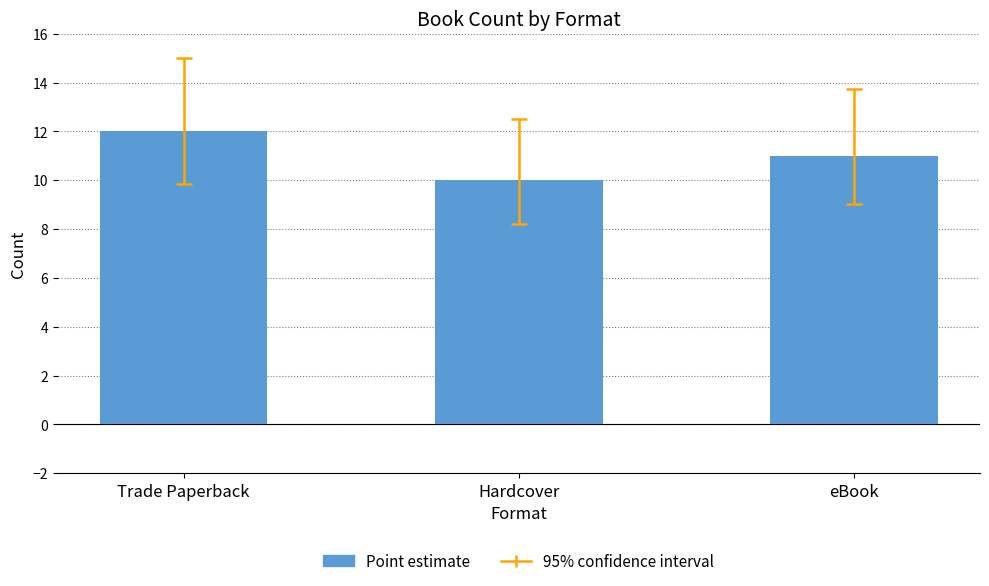

What is the difference between the maximum and minimum values?

2